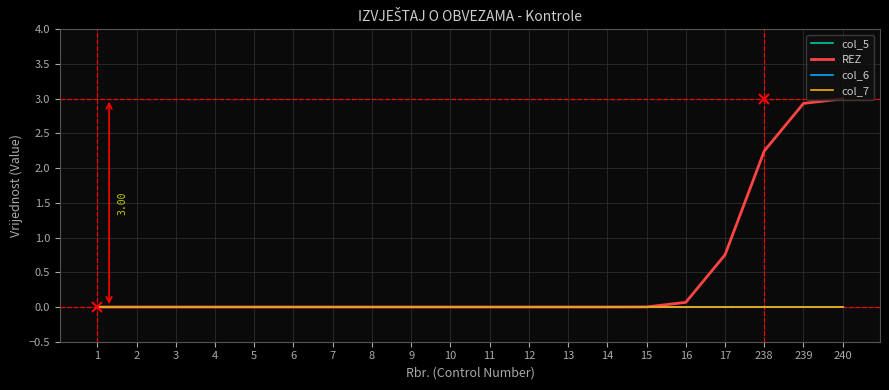

What is the maximum value for REZ?

3.0